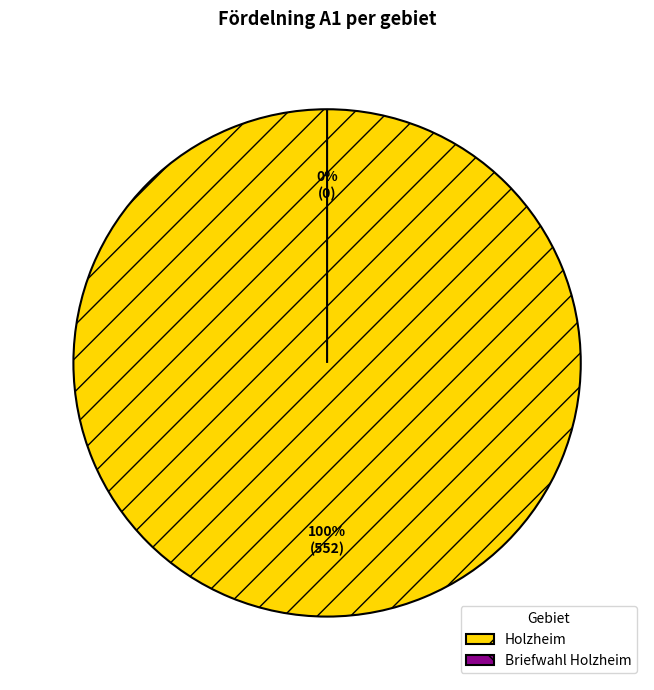

What is the change in value from Holzheim to Briefwahl Holzheim?

-552